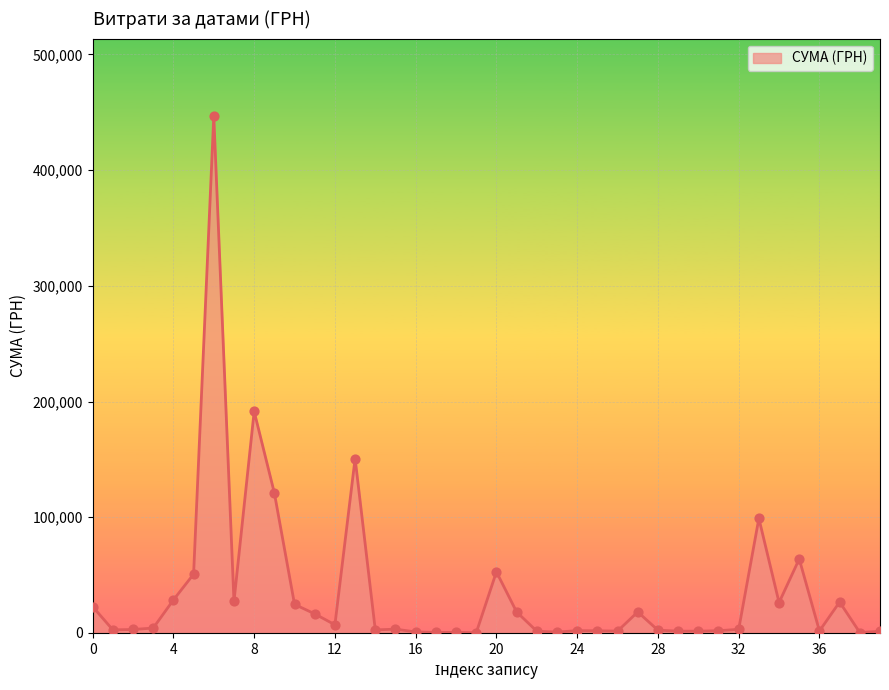

What is the greatest value displayed?

446700.2